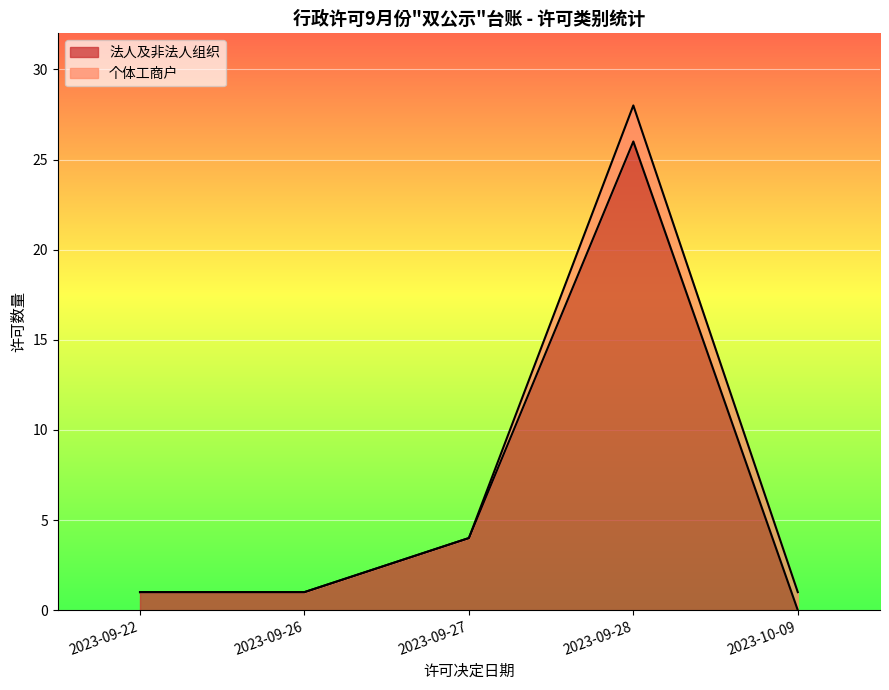

Where is 法人及非法人组织 nearest to the value 13?

2023-09-27